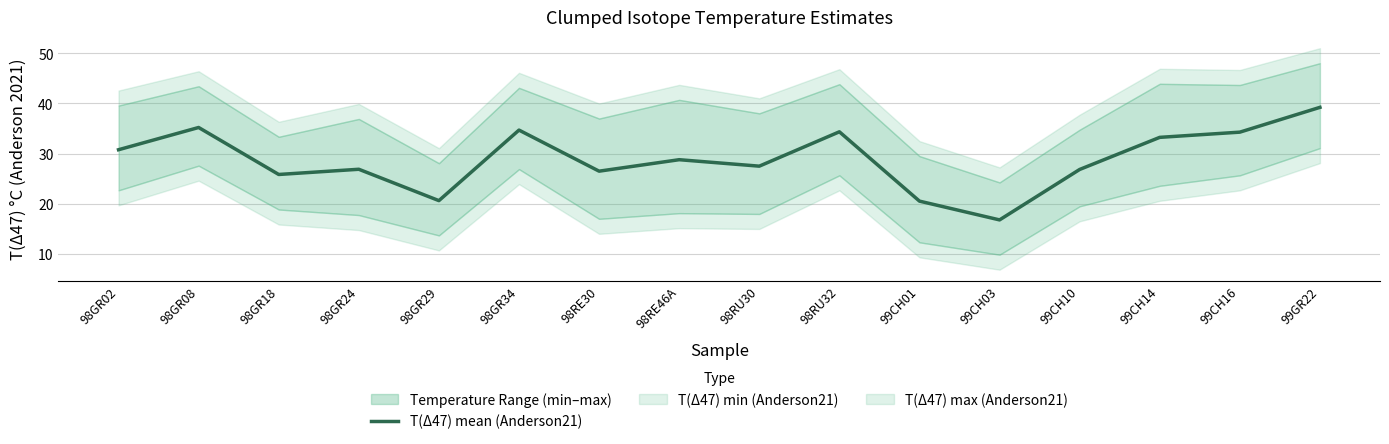

True or false: the data has more than 2 interior local peaks.

True